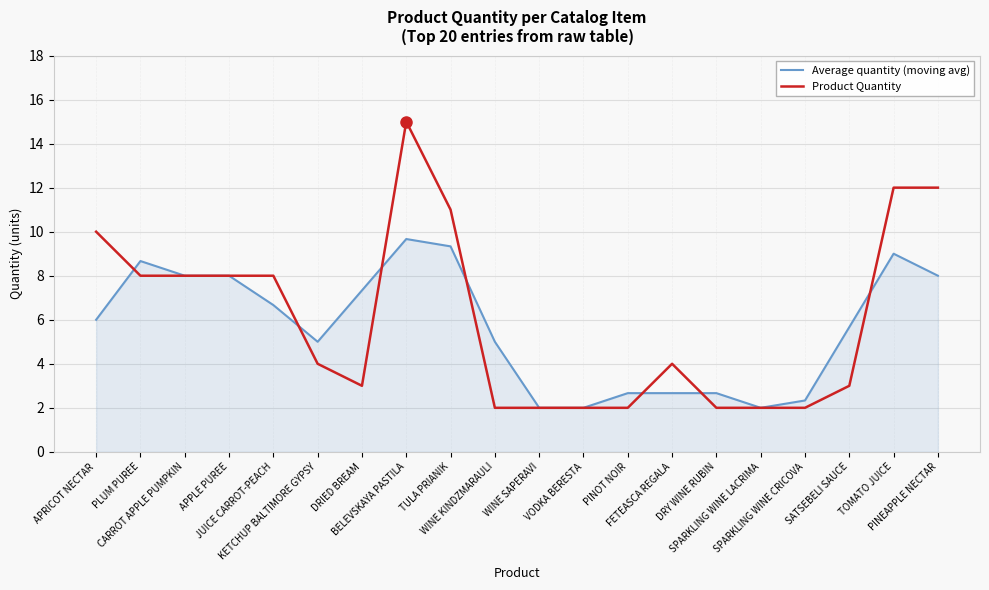

Rank the series by their maximum value, from lowest to highest.

Average quantity (moving avg), Product Quantity